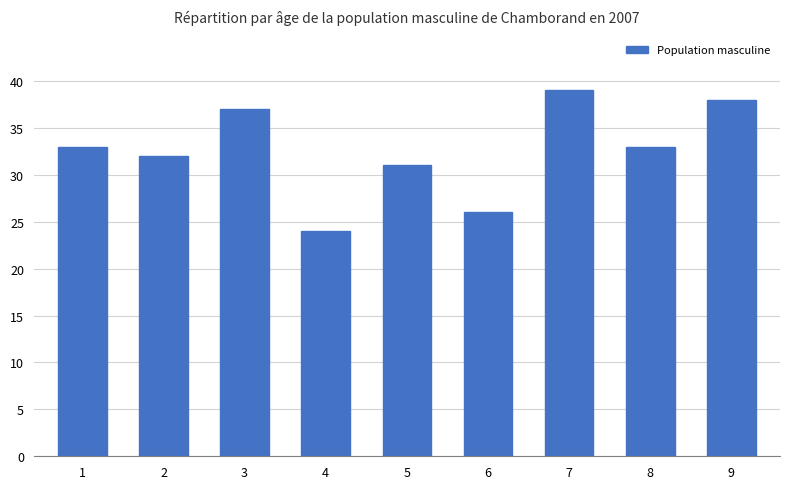

Reading left to right, what are all the values shown in this chart?

1=33	2=32	3=37	4=24	5=31	6=26	7=39	8=33	9=38